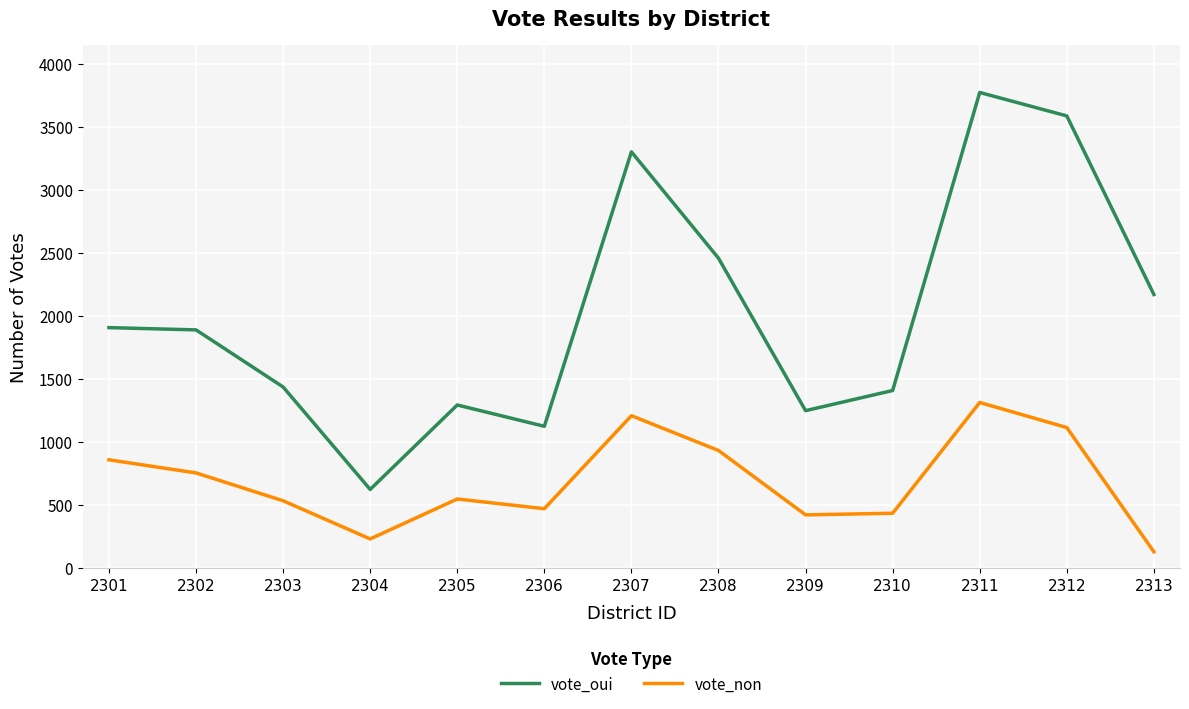

The value of vote_non at 2311 is 1317. True or false?

True